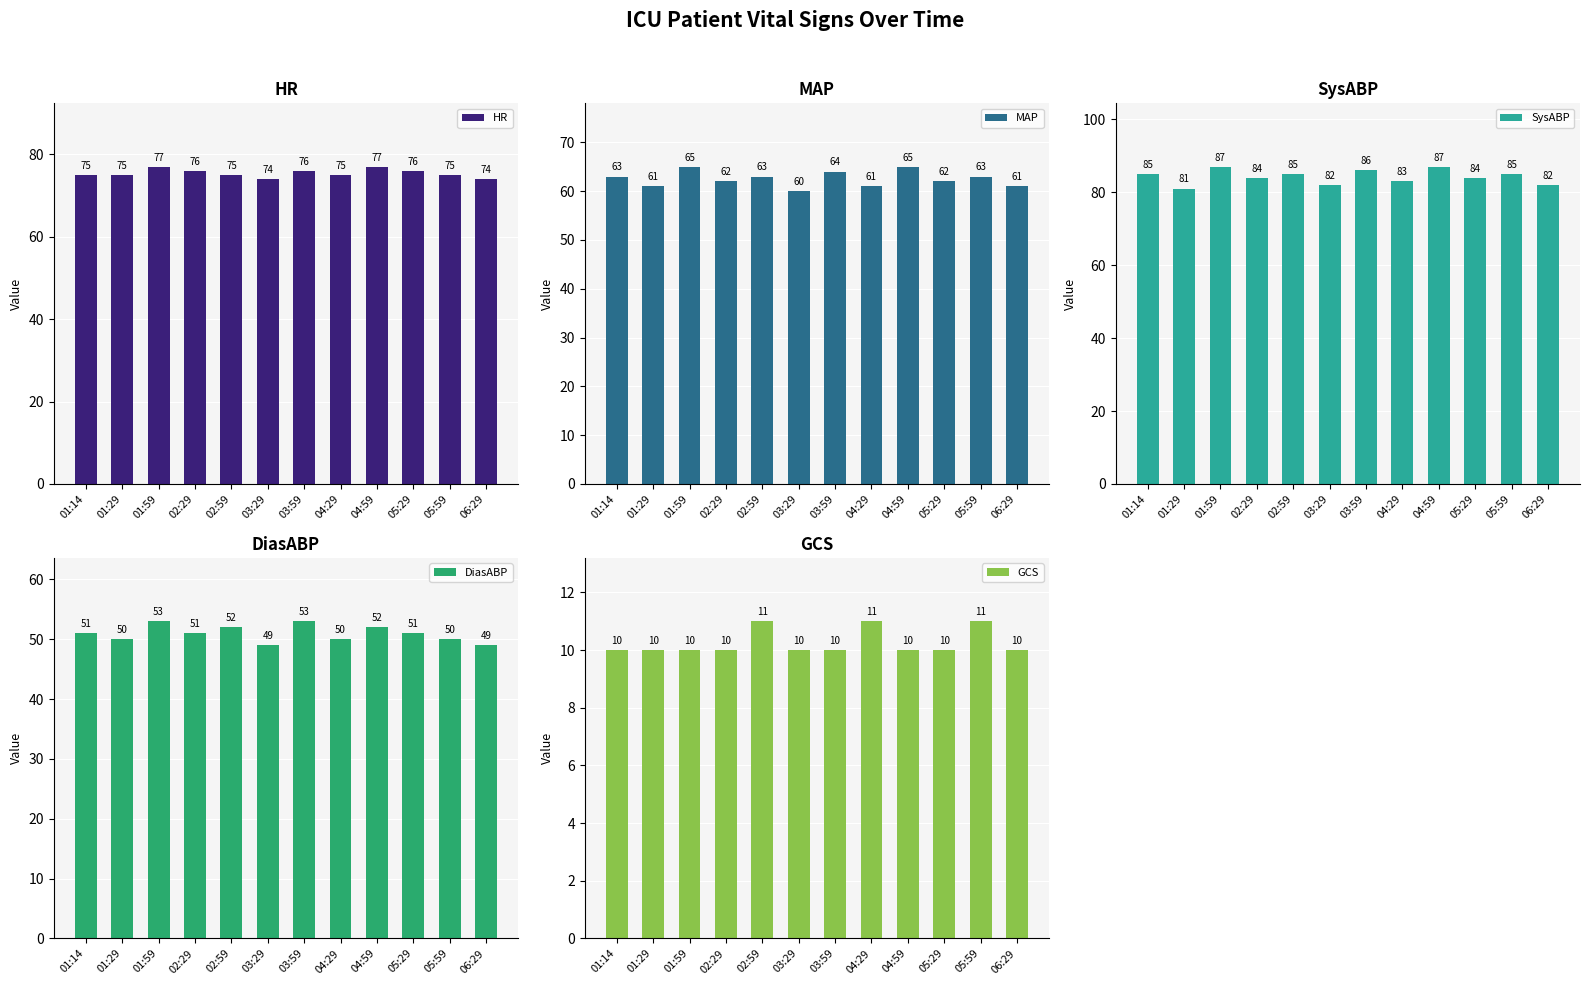

Reading right to left, list all the values displayed in this chart.

HR: 74	75	76	77	75	76	74	75	76	77	75	75
MAP: 61	63	62	65	61	64	60	63	62	65	61	63
SysABP: 82	85	84	87	83	86	82	85	84	87	81	85
DiasABP: 49	50	51	52	50	53	49	52	51	53	50	51
GCS: 10	11	10	10	11	10	10	11	10	10	10	10